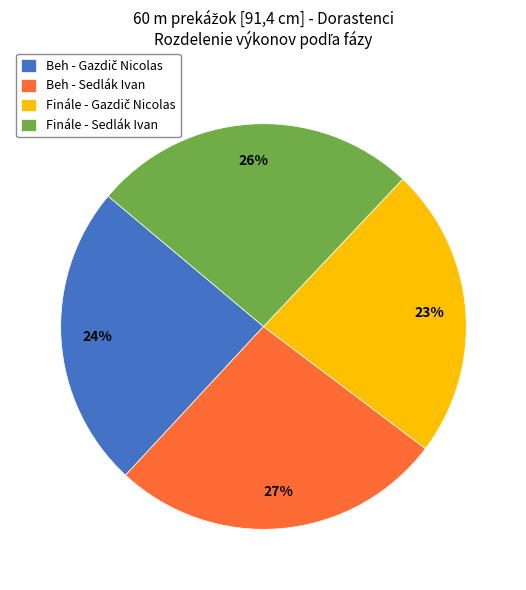

Which has a higher value, Finále - Sedlák Ivan or Beh - Sedlák Ivan?

Beh - Sedlák Ivan